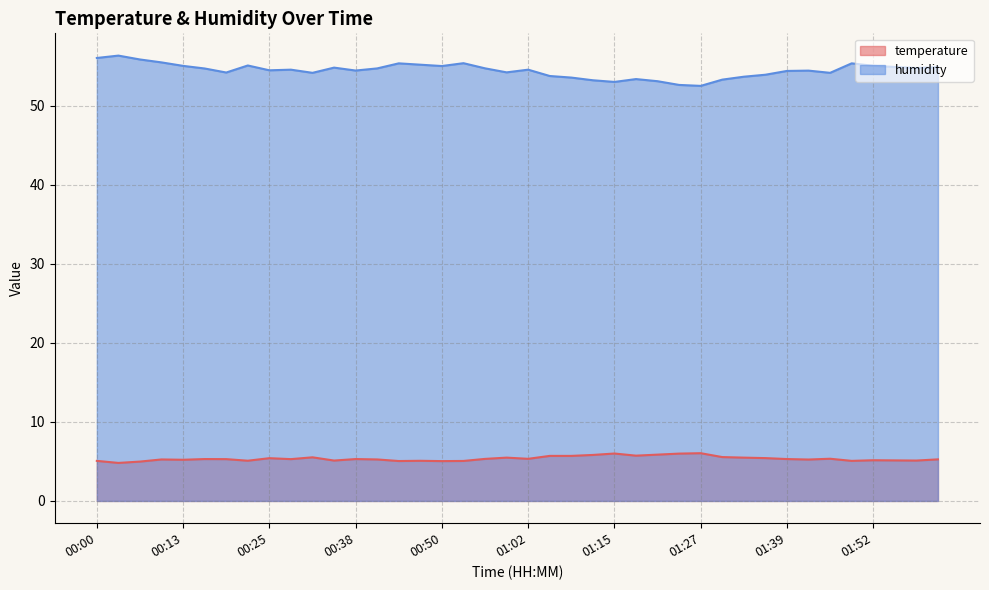

True or false: temperature and humidity intersect in this chart.

False